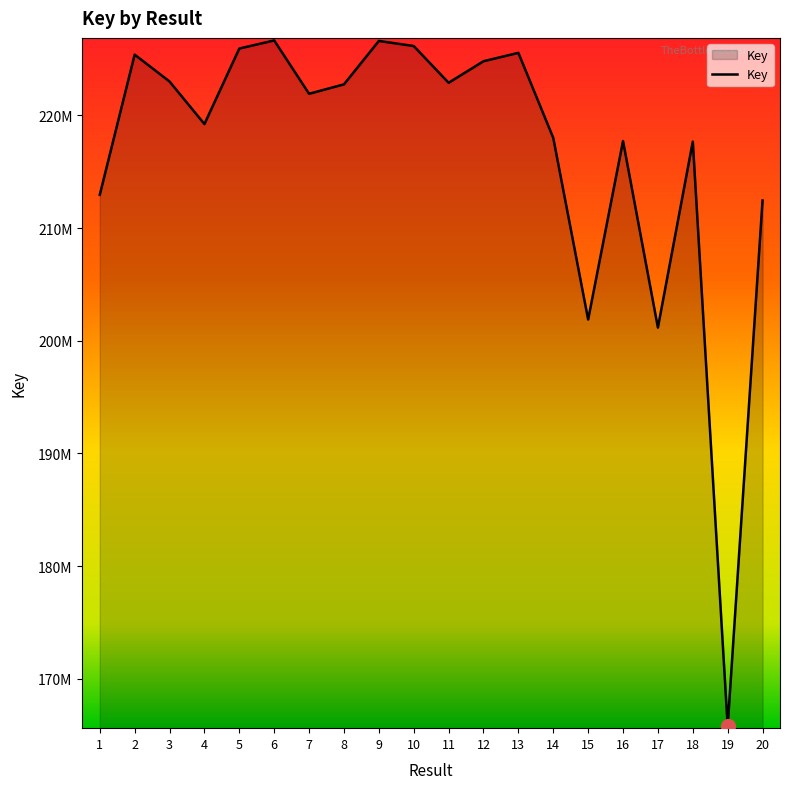

Approximately how many times larger is the value at 14 compared to 15?

1.1